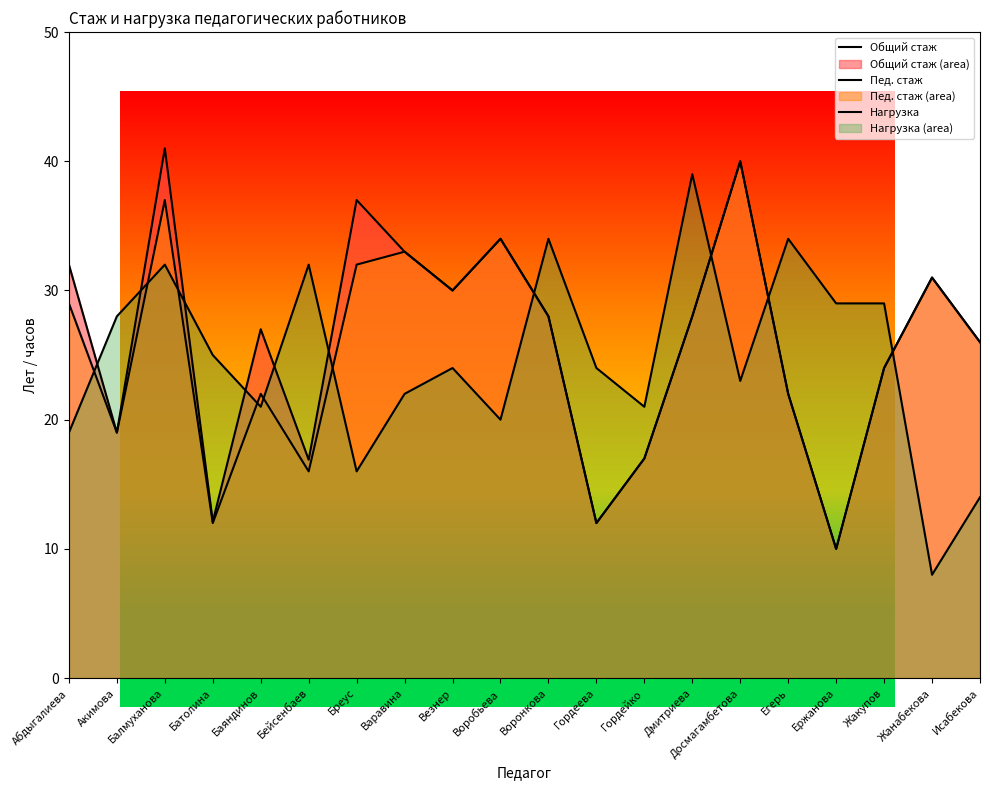

How many lines are shown in the chart?

3